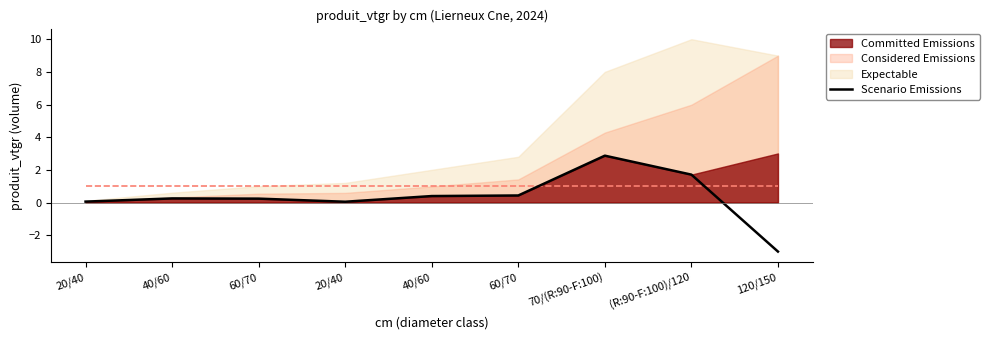

True or false: the data shows 0.0 at 20/40.

True